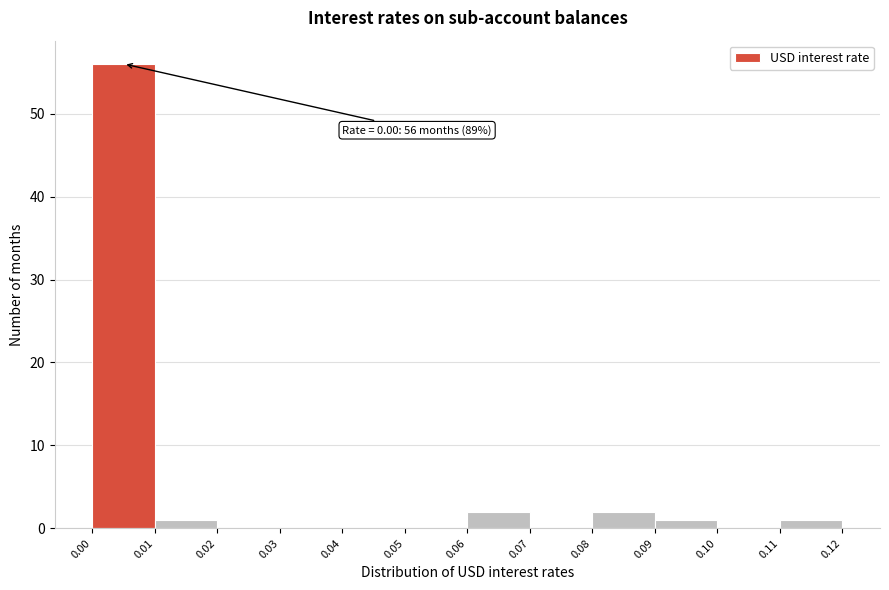

Which range on the x-axis has the tallest bar?

0.00 to 0.01